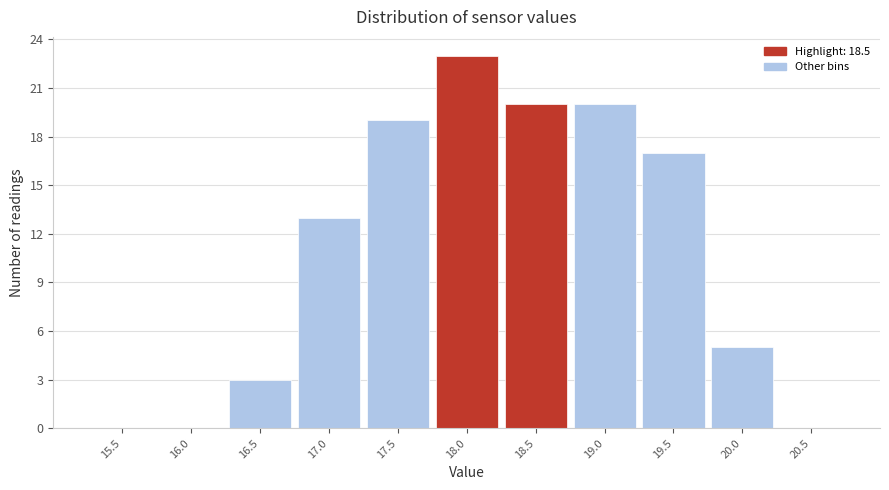

Reading right to left, list all the values displayed in this chart.

20.5=0	20.0=5	19.5=17	19.0=20	18.5=20	18.0=23	17.5=19	17.0=13	16.5=3	16.0=0	15.5=0